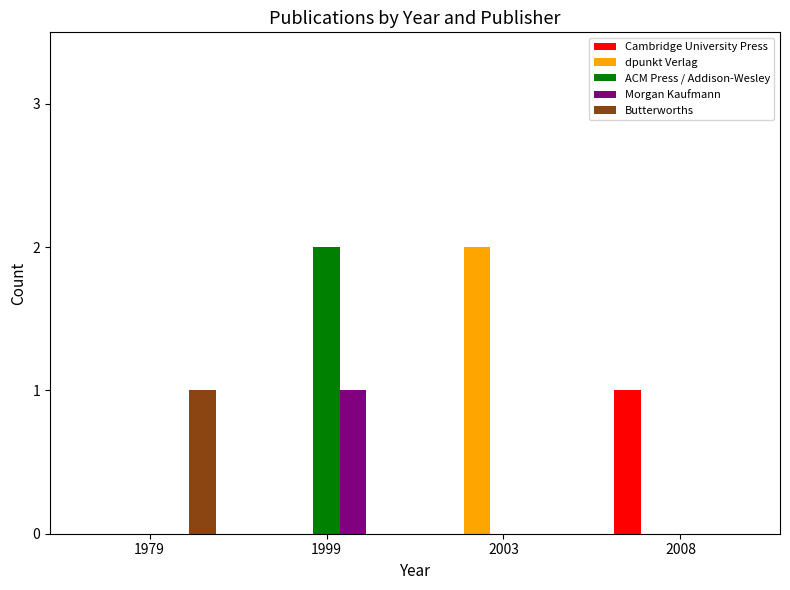

True or false: dpunkt Verlag has a value of 0 at 1979.

True